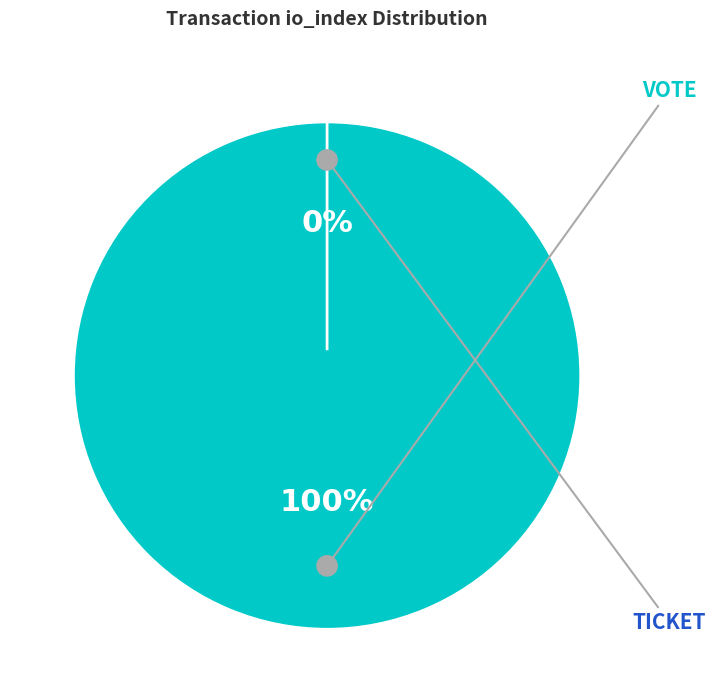

Is there a majority slice in this chart?

Yes